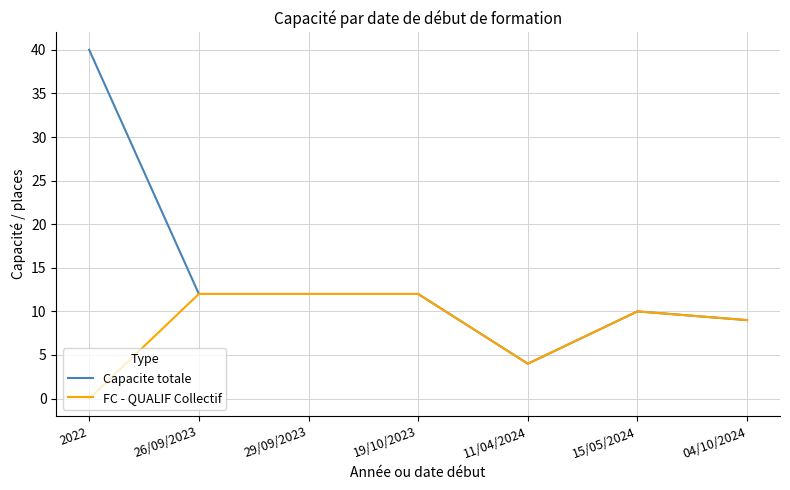

How many categories are shown in the chart?

7